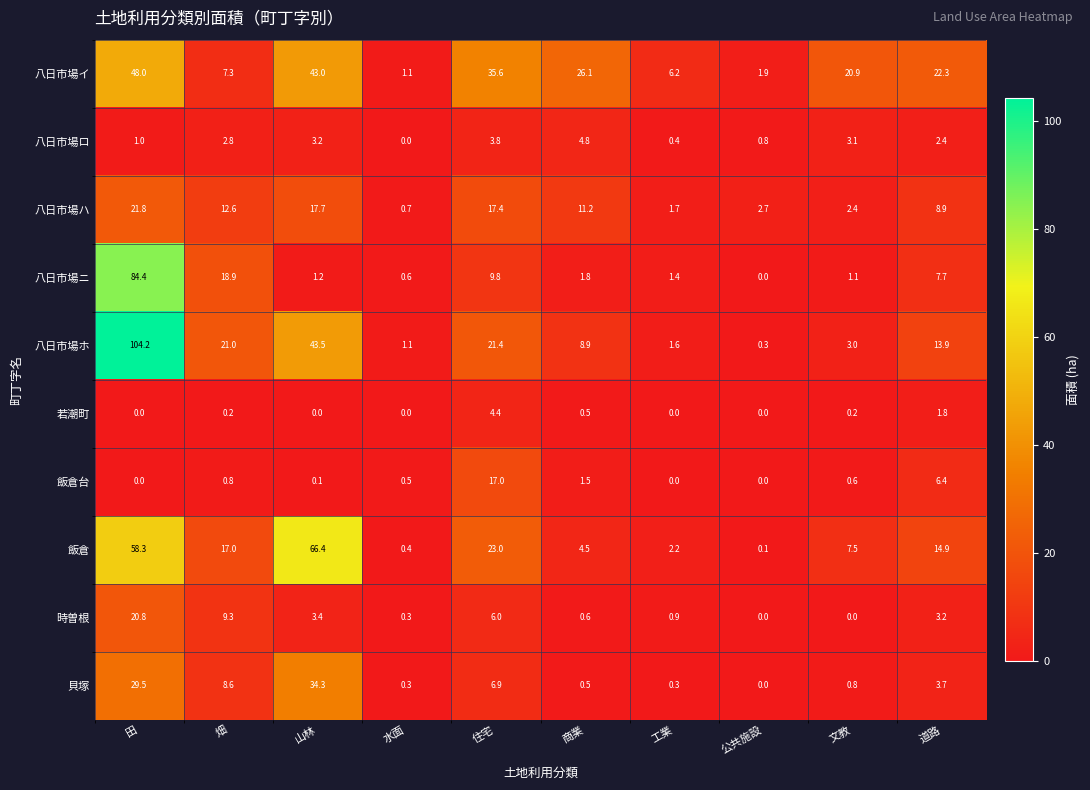

Which series has the largest total across all categories?

八日市場ホ